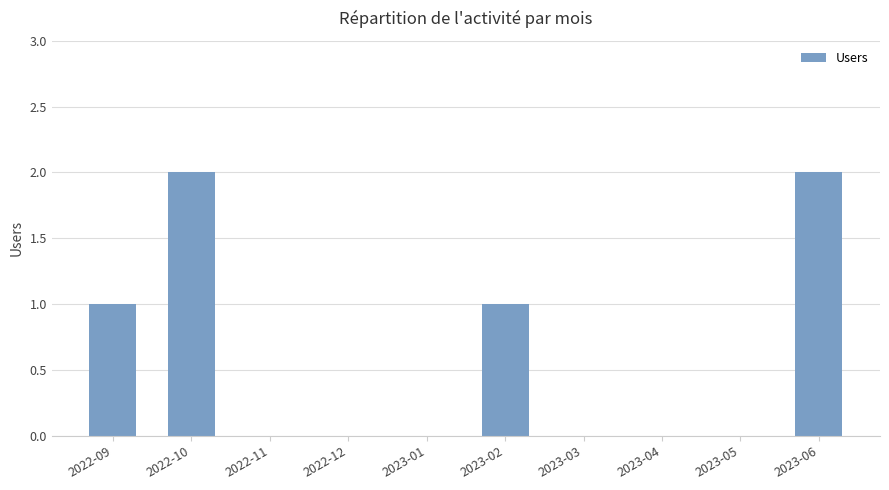

Reading left to right, list all the values displayed in this chart.

2022-09=1	2022-10=2	2022-11=0	2022-12=0	2023-01=0	2023-02=1	2023-03=0	2023-04=0	2023-05=0	2023-06=2